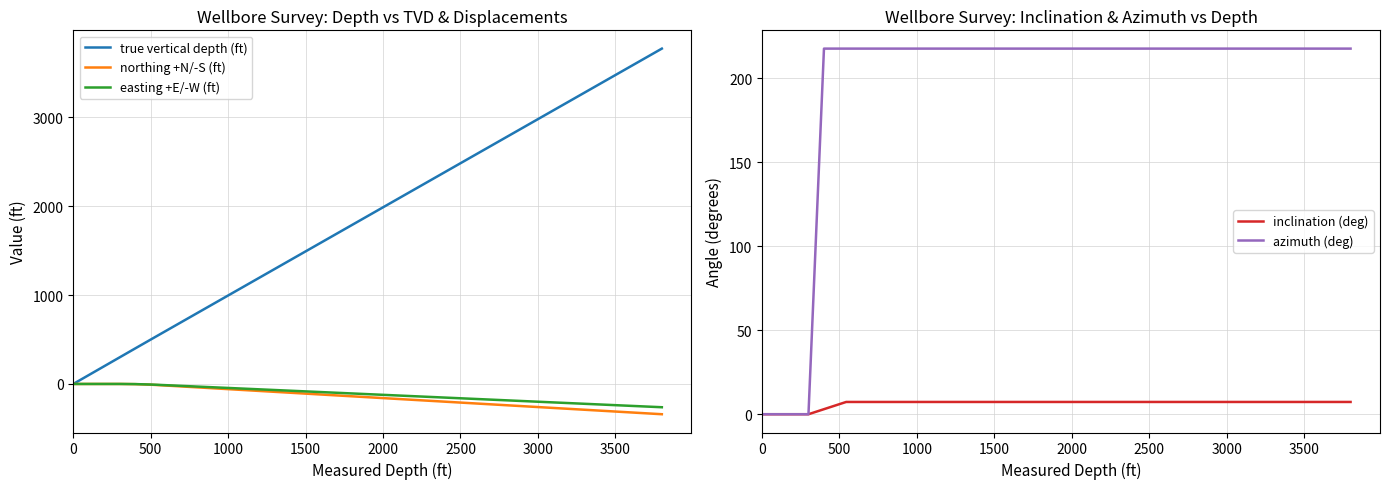

True or false: easting +E/-W (ft) and true vertical depth (ft) intersect in this chart.

False